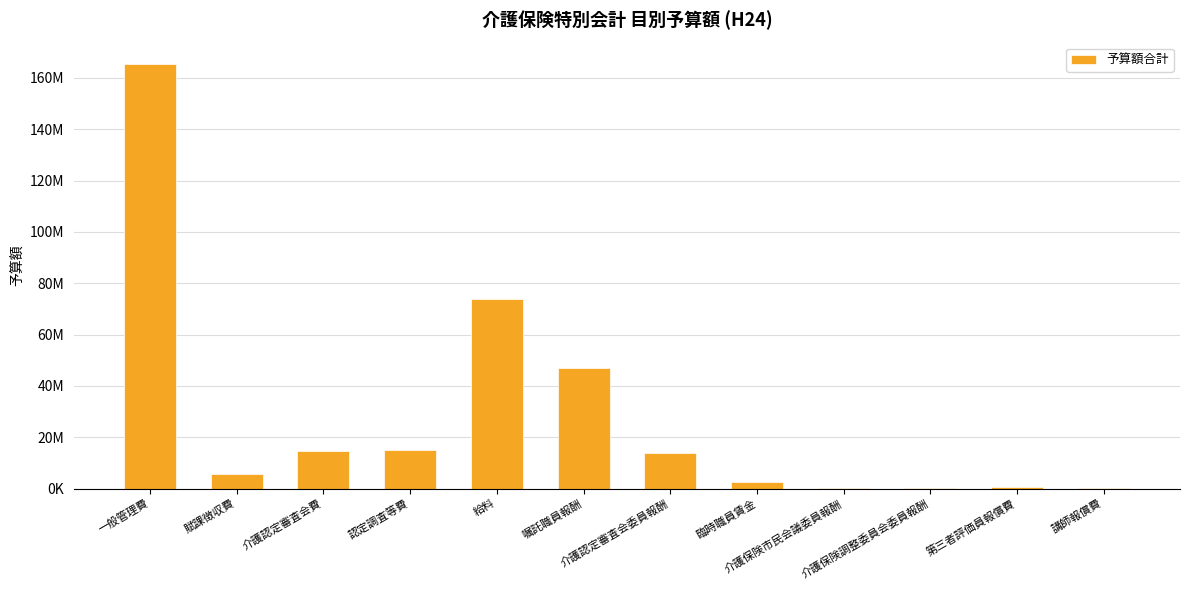

Are the bars horizontal?

No